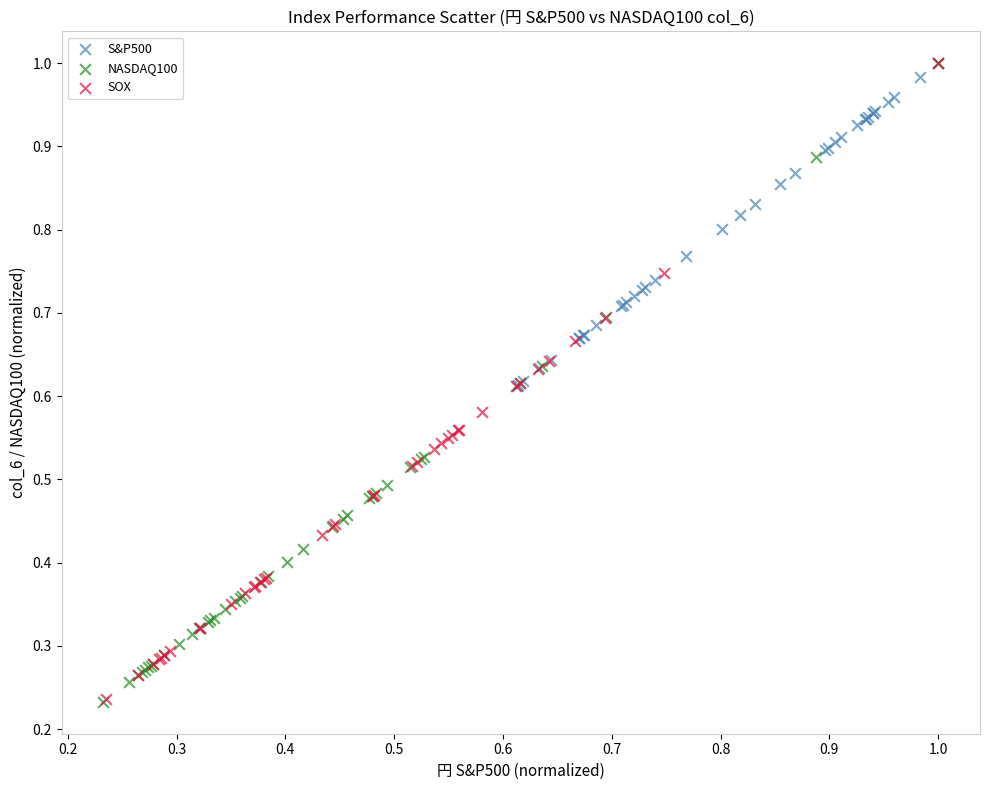

Which series has the widest spread of Y values?

NASDAQ100